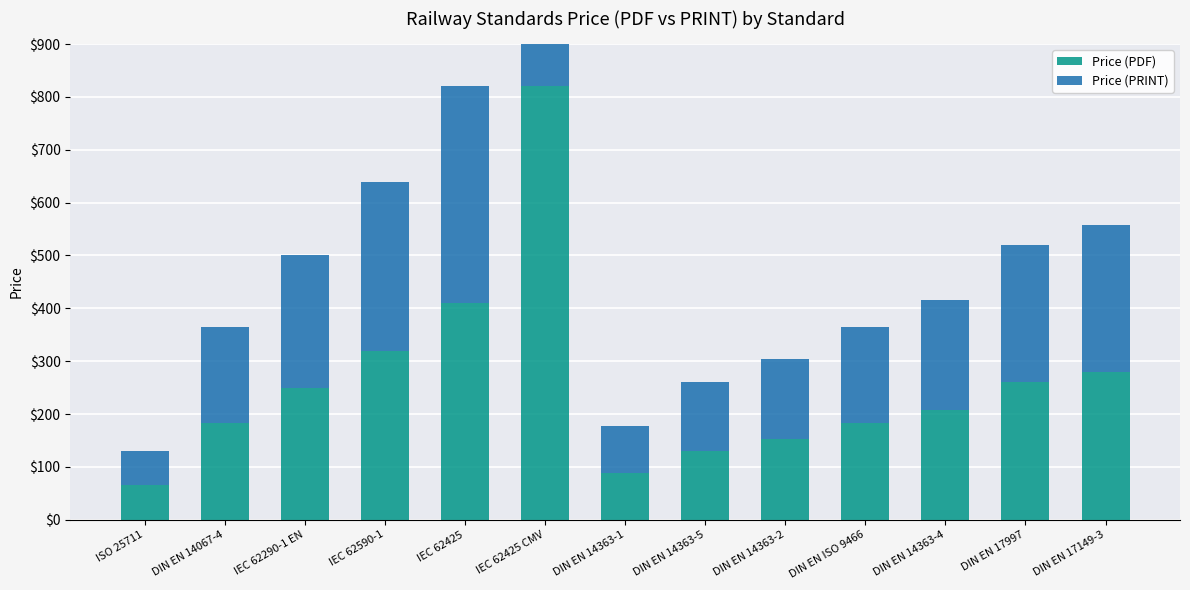

Which series has the widest spread of values?

Price (PDF)